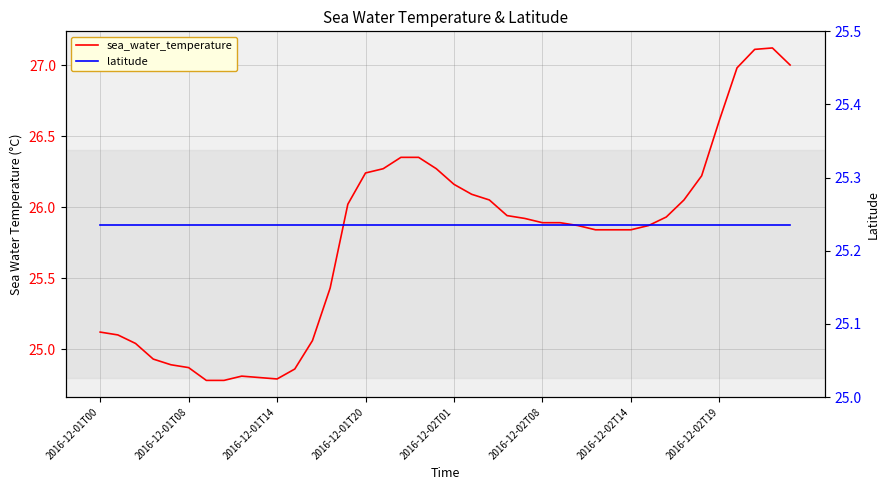

Count the number of categories in the chart.

40